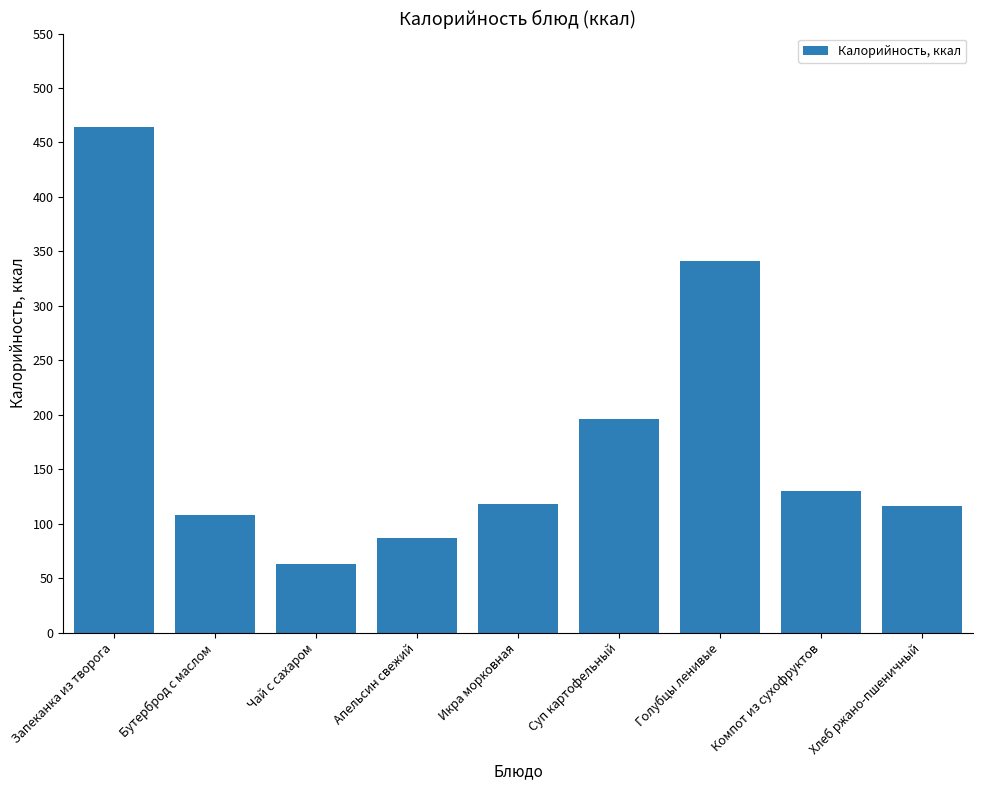

At which label does the data first exceed 118?

Запеканка из творога